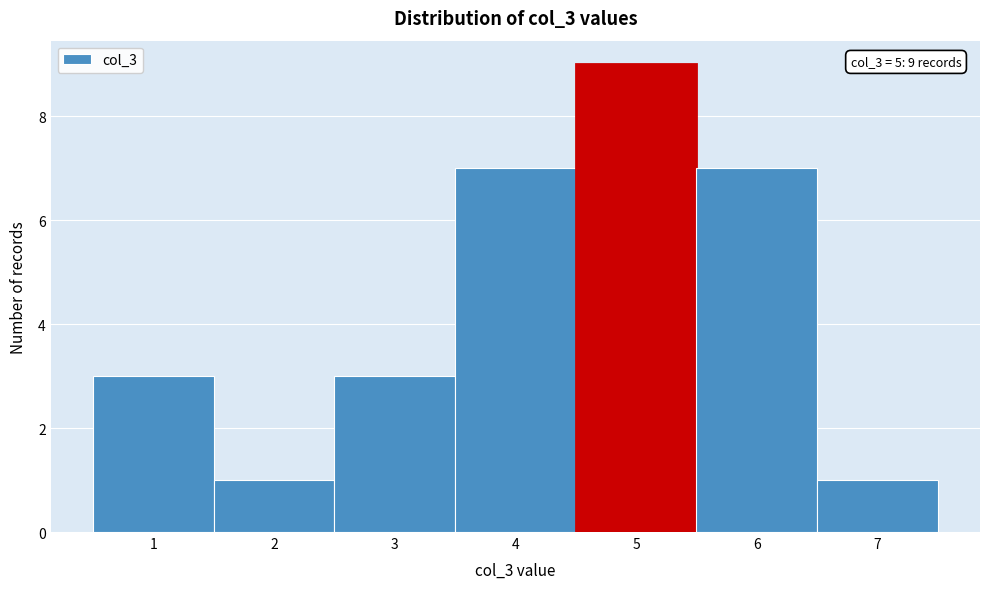

Over which range of the x-axis is the bar tallest?

4.5 to 5.5